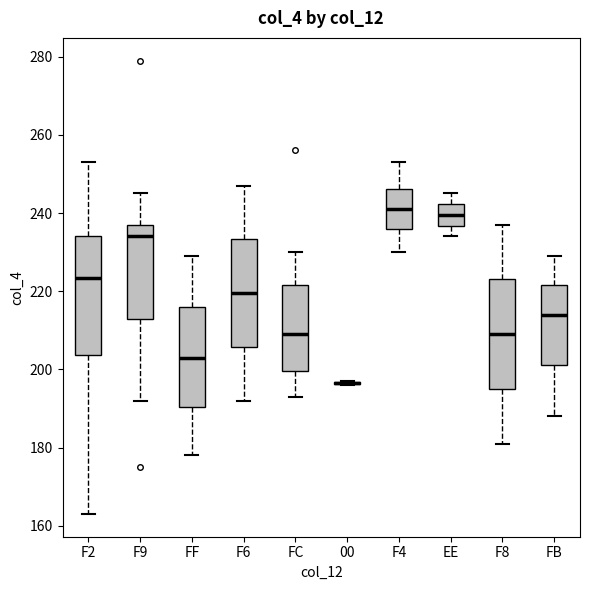

Where does the upper whisker of the box for FF end on the y-axis? The values are not printed on the chart, so give them approximately, as read against the axis.

230